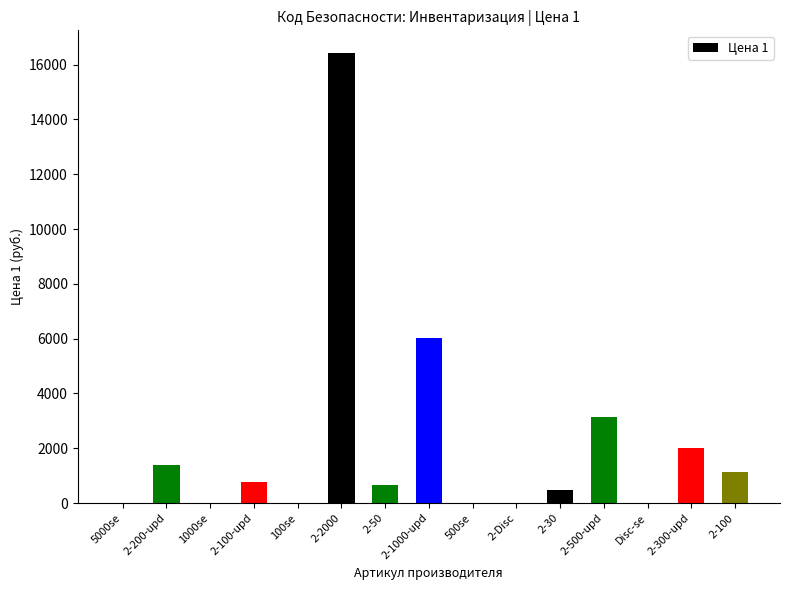

Is it true that the value at 2-1000-upd is 6039.0?

True